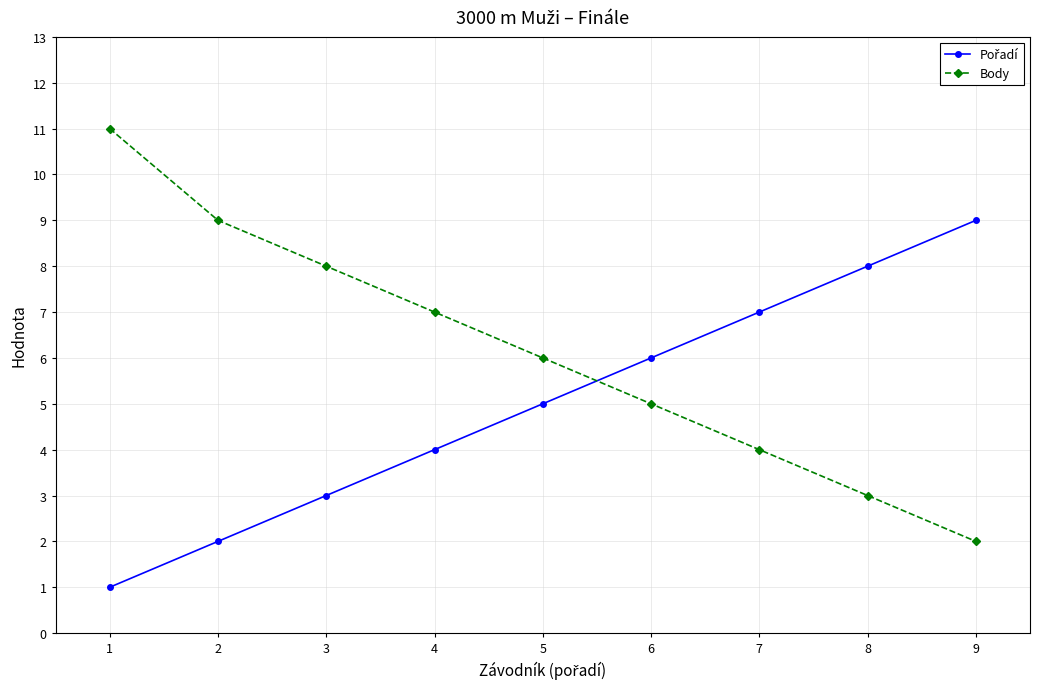

At which label does Body reach its minimum?

9